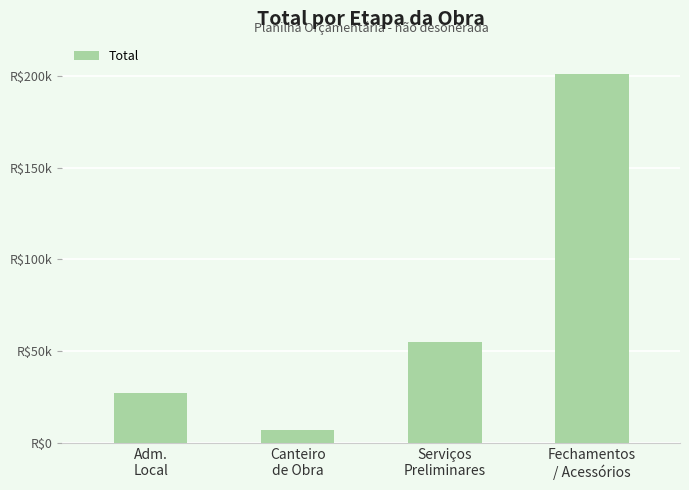

Are the bars horizontal?

No